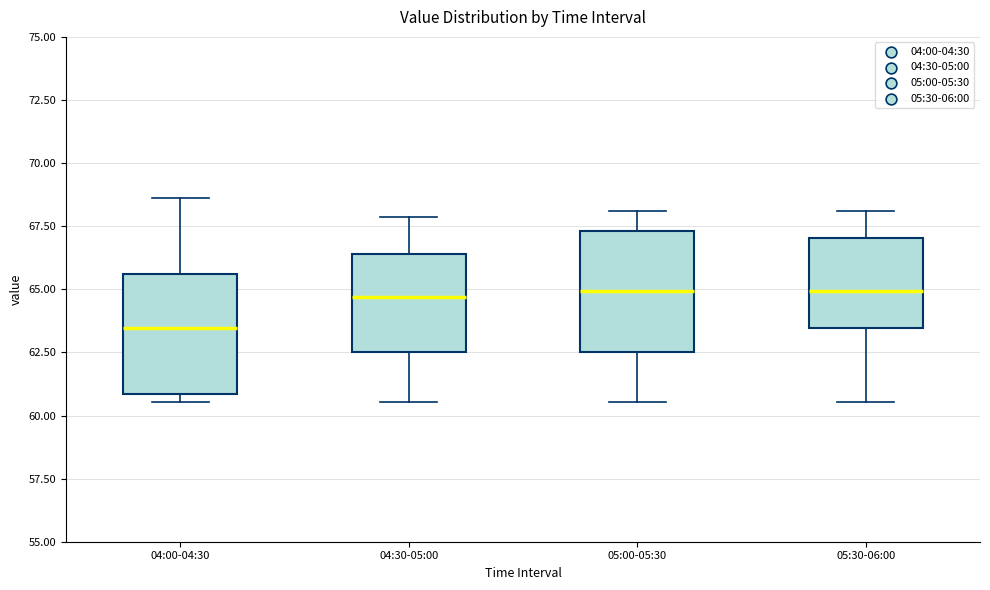

Reading left to right, read every box against the y-axis: the position of its median line, the range the box covers, and the ends of its whiskers. The values are not printed on the chart, so give them approximately, as read against the axis.

04:00-04:30: median 63.5, box 61.0 to 65.5, whiskers 60.5 to 68.5
04:30-05:00: median 64.5, box 62.5 to 66.5, whiskers 60.5 to 68.0
05:00-05:30: median 65.0, box 62.5 to 67.5, whiskers 60.5 to 68.0
05:30-06:00: median 65.0, box 63.5 to 67.0, whiskers 60.5 to 68.0